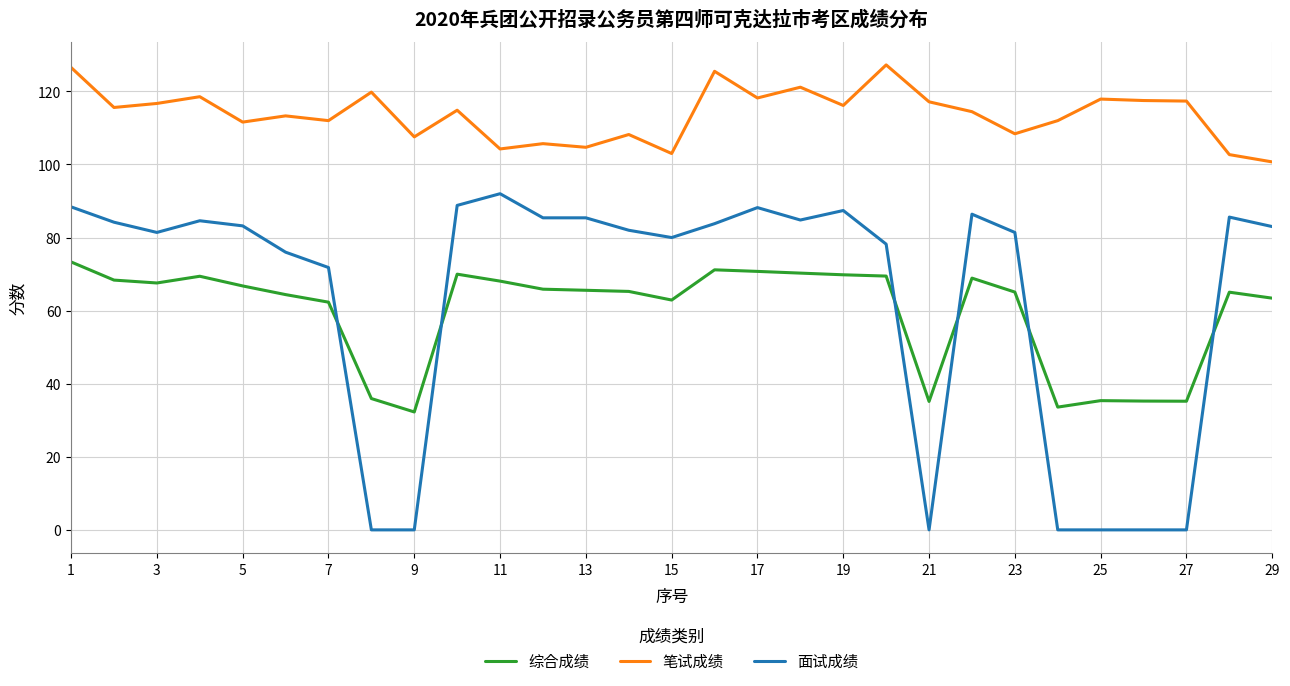

After their last crossing, which series has the higher values: 面试成绩 or 综合成绩?

面试成绩